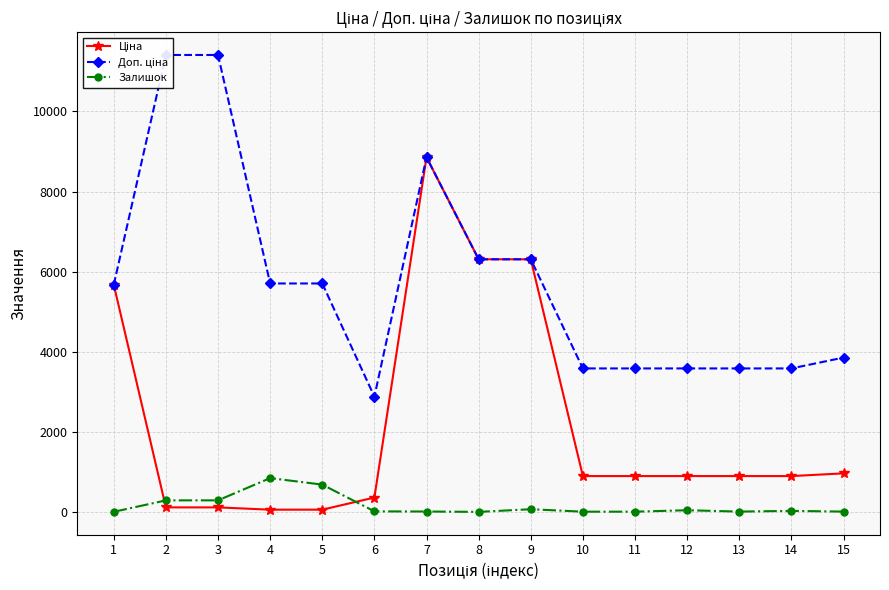

True or false: Доп. ціна has a value of 4391.5 at 6.

False